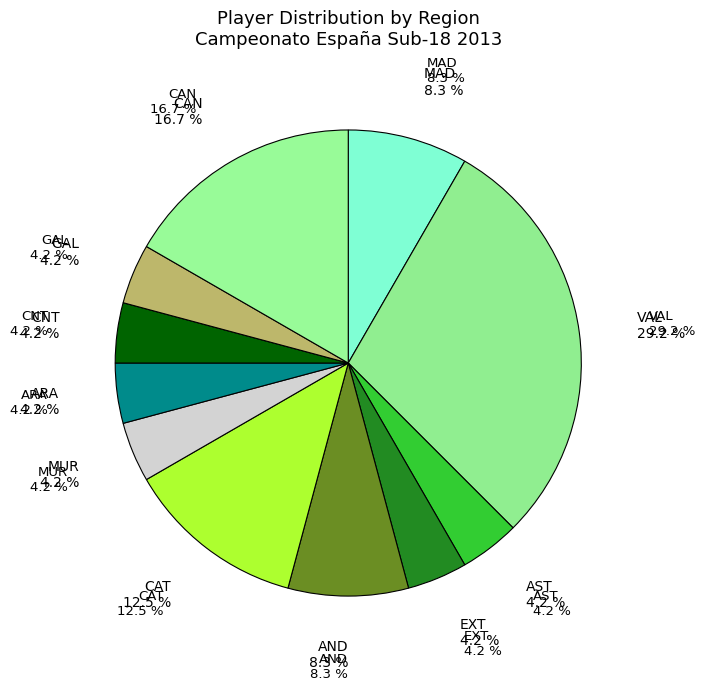

How many segments does this pie chart have?

11